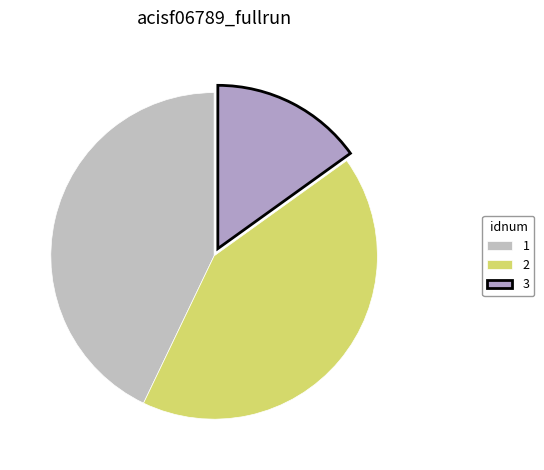

Does 2 account for over 50% of the chart?

No